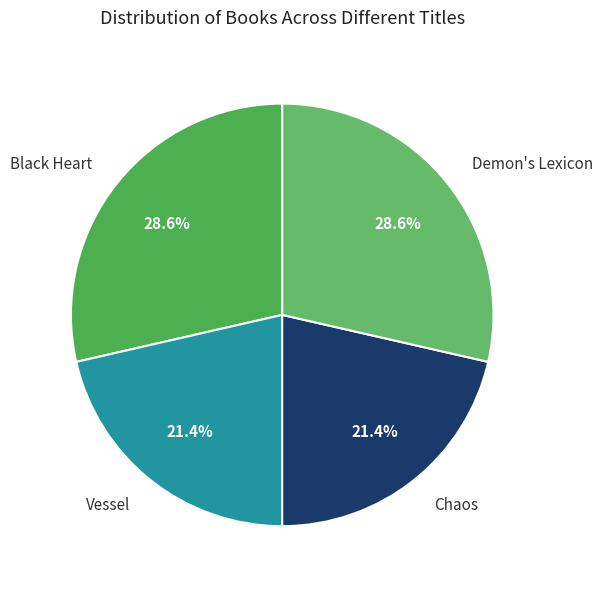

To the nearest percent, what is the average slice percentage?

25%